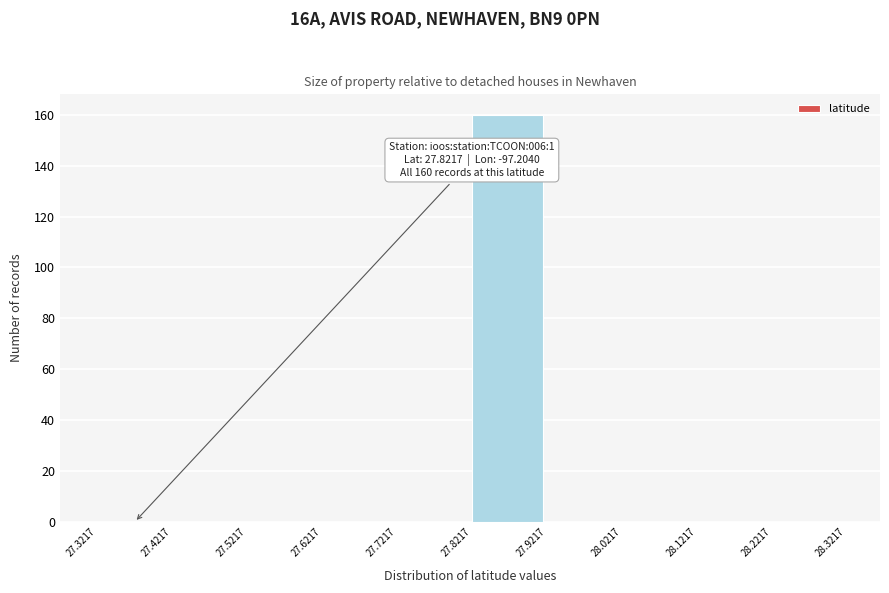

Which range on the x-axis has the tallest bar?

27.8217 to 27.9217